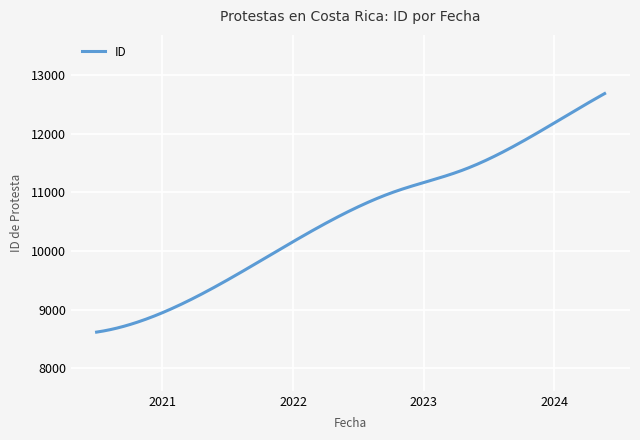

What is the difference between the maximum and minimum values?

4064.0